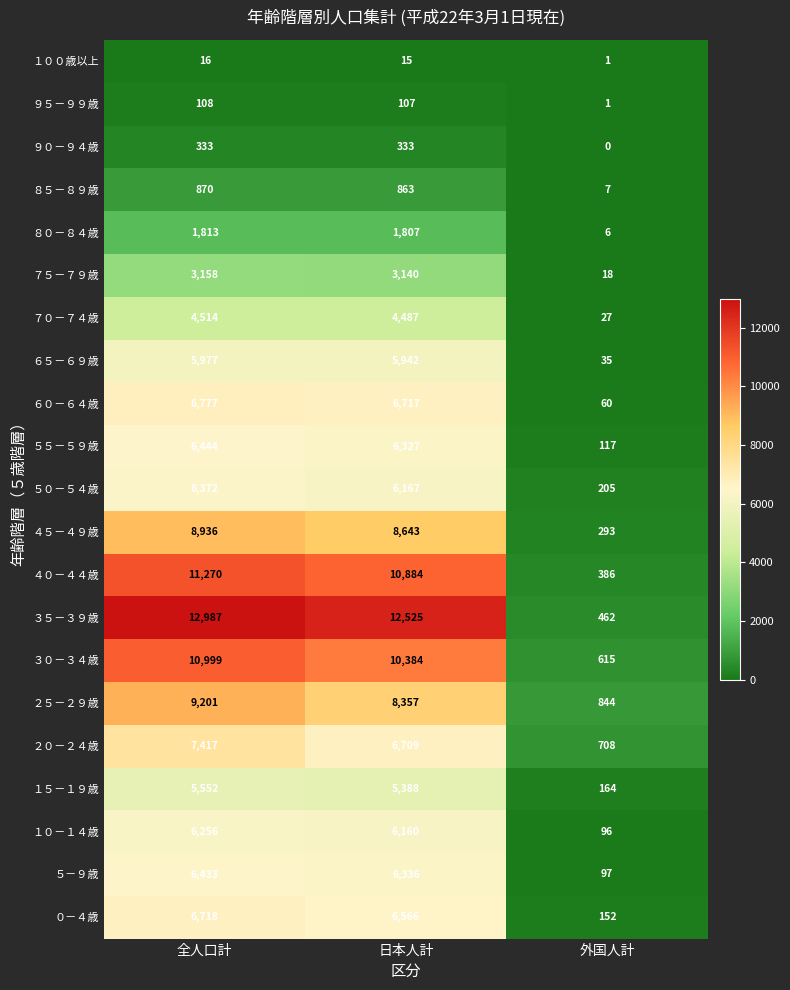

Is the value of ９０－９４歳 at 全人口計 greater than the value of ５－９歳 at 外国人計?

Yes